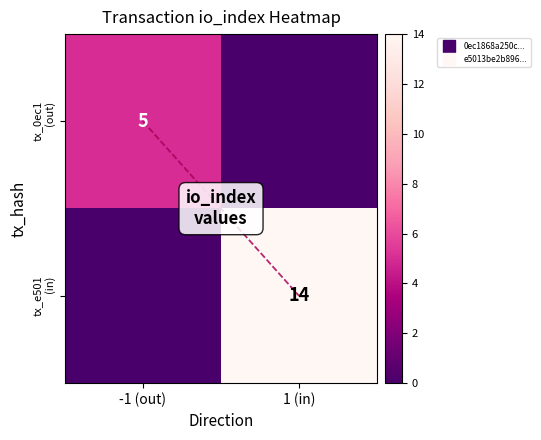

Which has a higher value, 1 (in) or -1 (out)?

-1 (out)